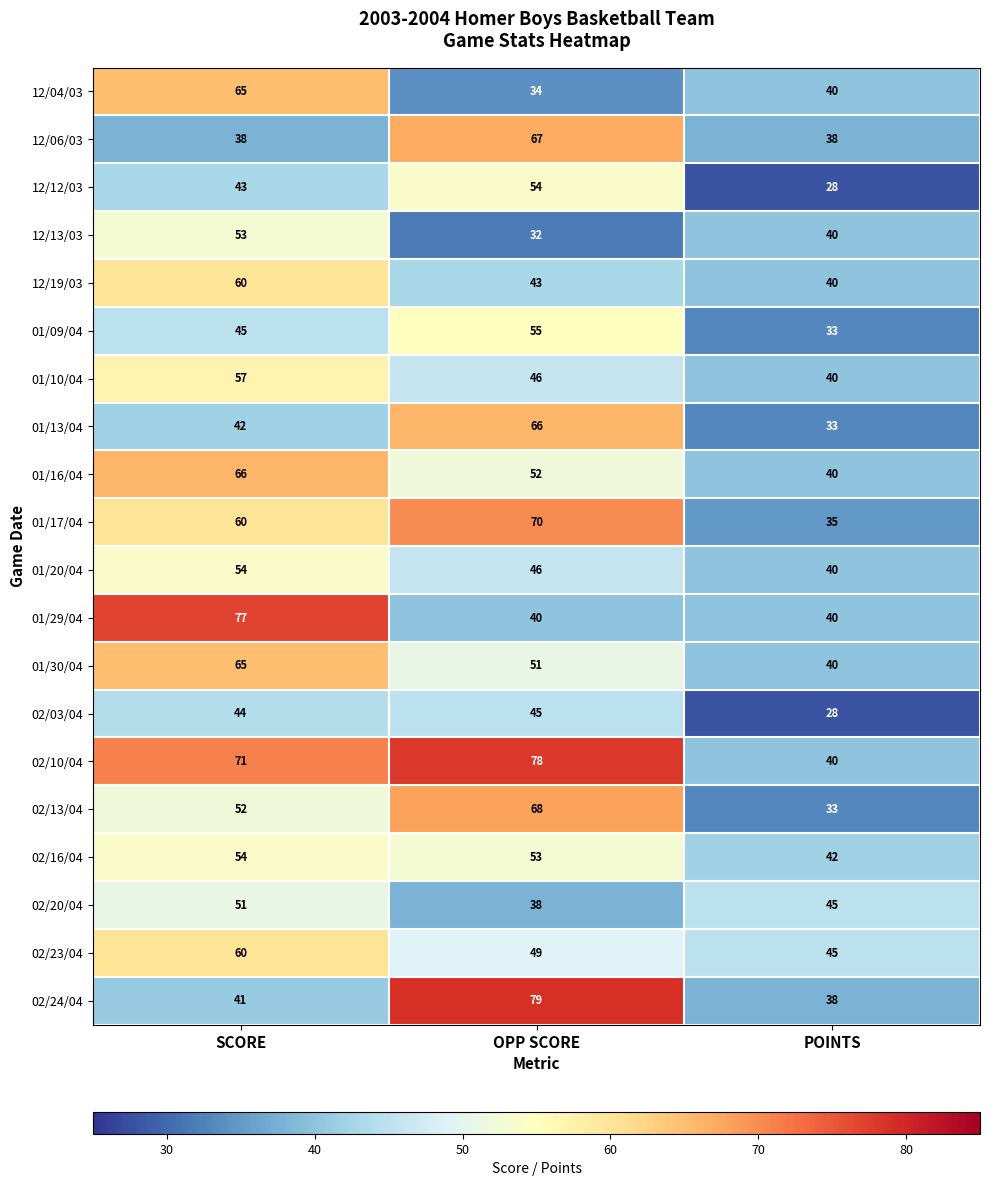

At which category is the sum across all series the highest?

SCORE